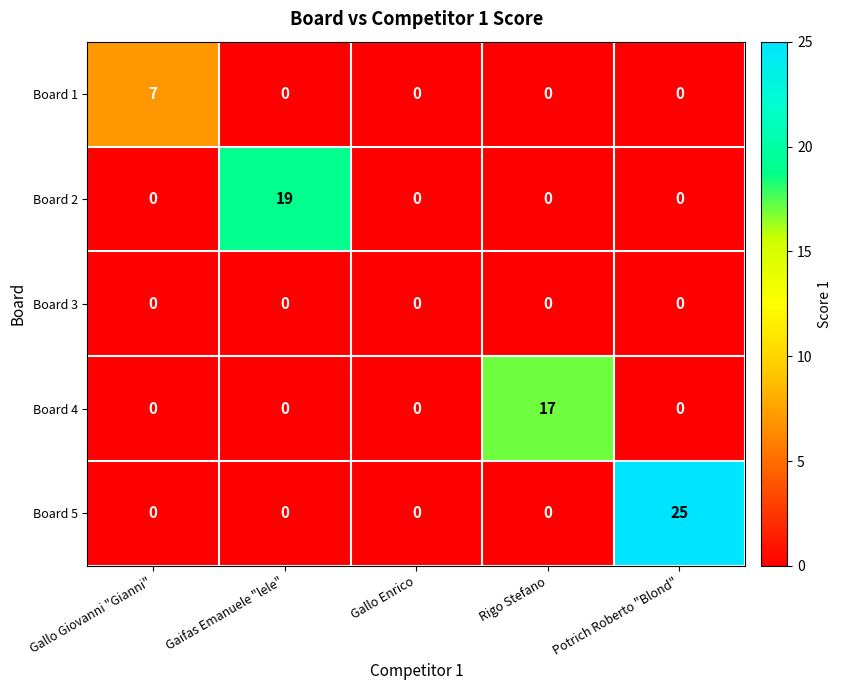

Is it true that Board 5 equals -14 at Rigo Stefano?

False